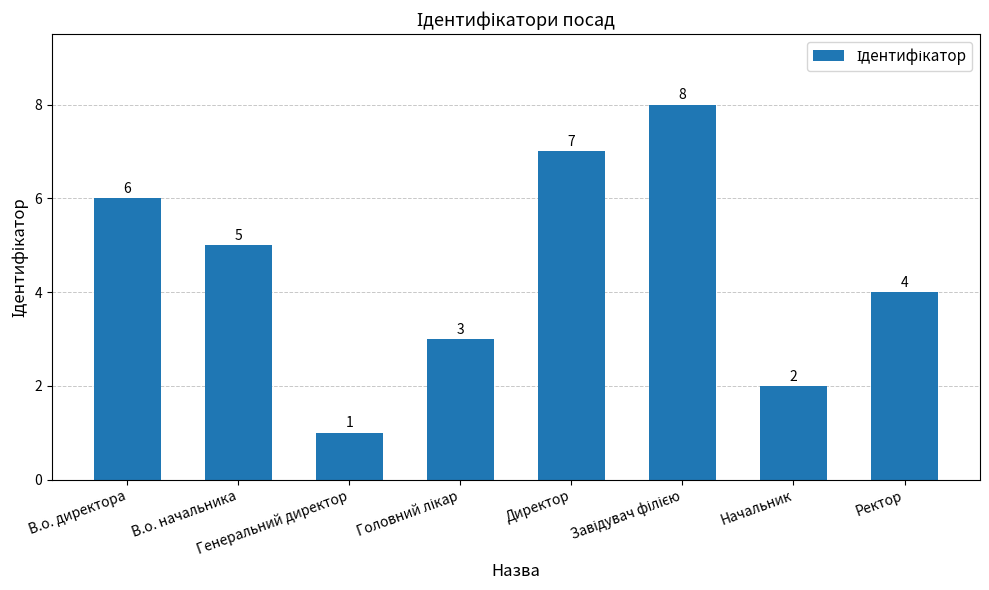

Are the bars grouped side by side (vs. stacked)?

No